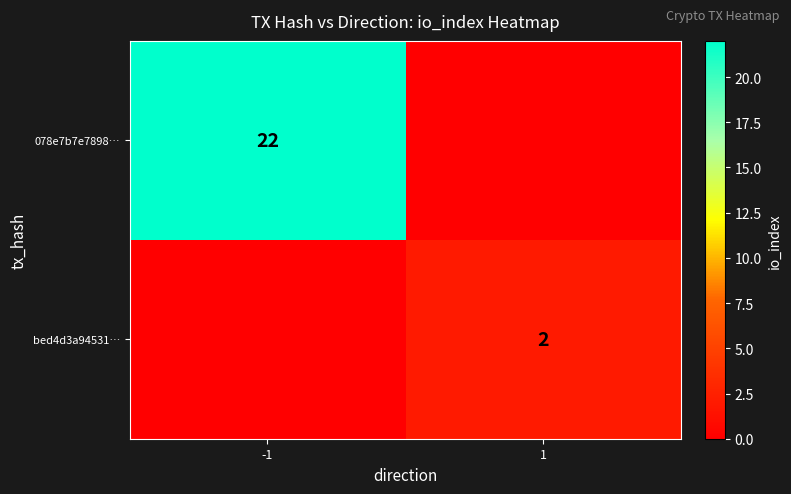

Count the number of data series in this chart.

2